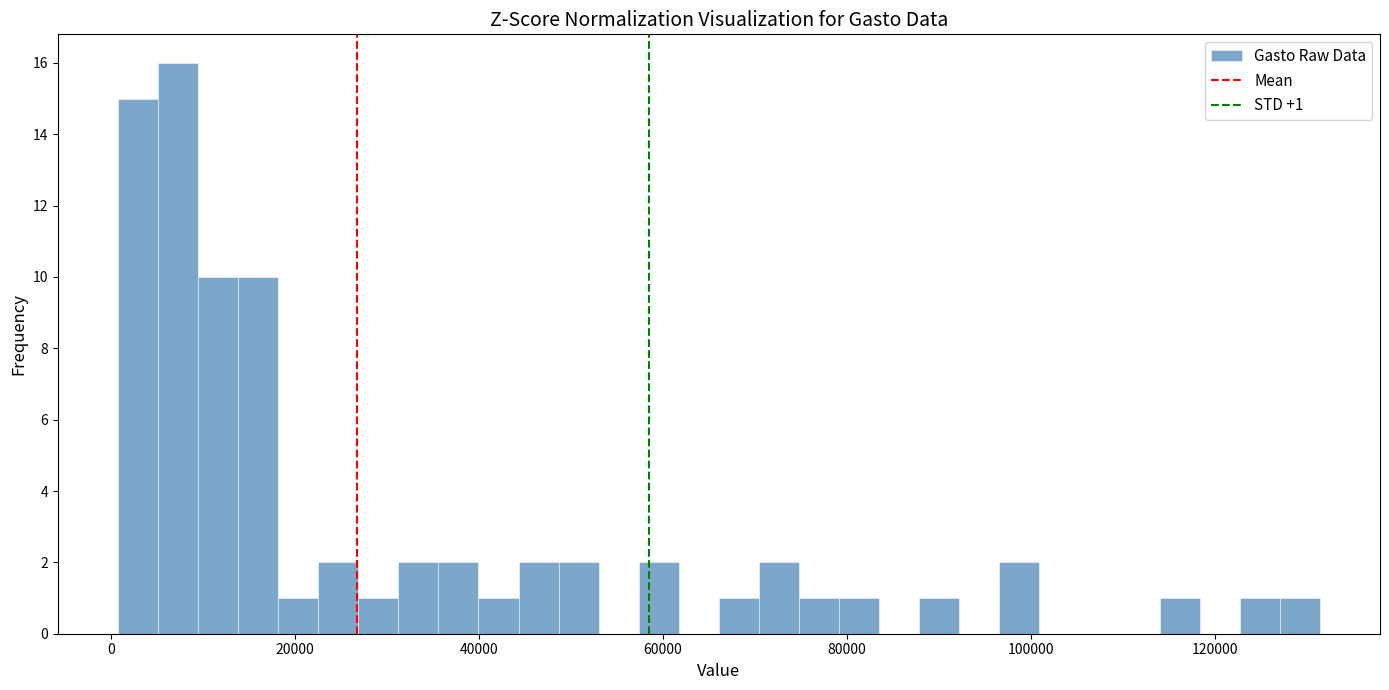

Read against the x-axis, roughly where is the centre of the tallest bar?

8000